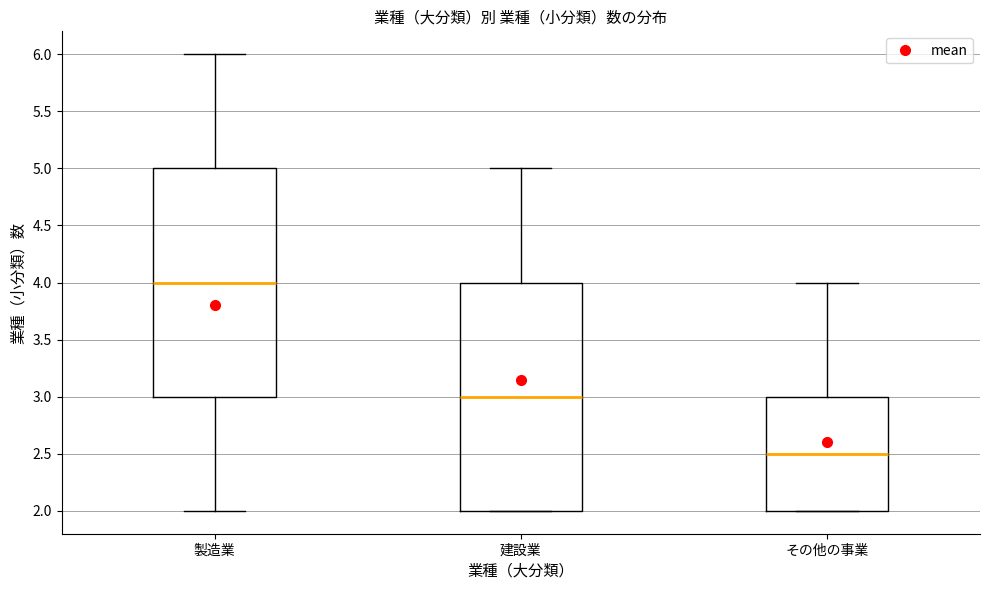

Where does the median line of the box for 建設業 sit on the y-axis? The values are not printed on the chart, so give them approximately, as read against the axis.

3.0